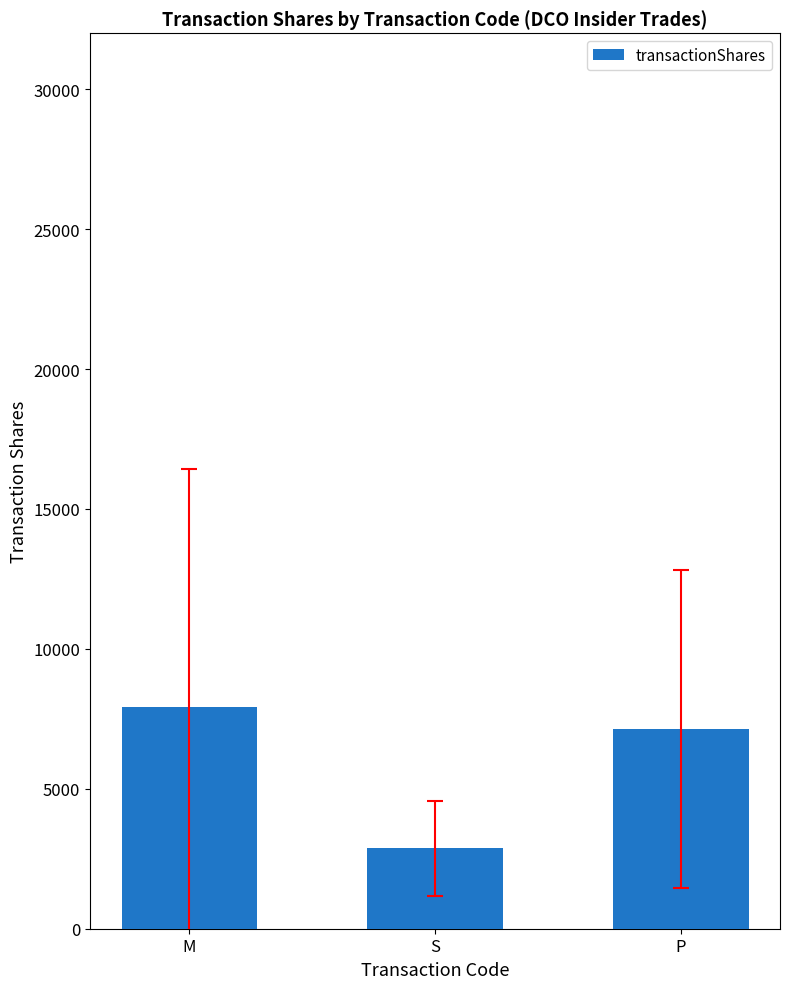

What is the sum of the values at S and M?

10810.2